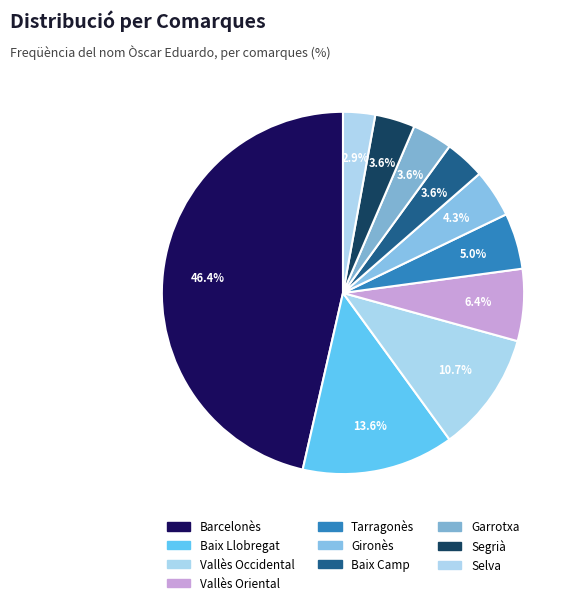

To the nearest percent, what is the combined percentage of Tarragonès and Segrià?

9%